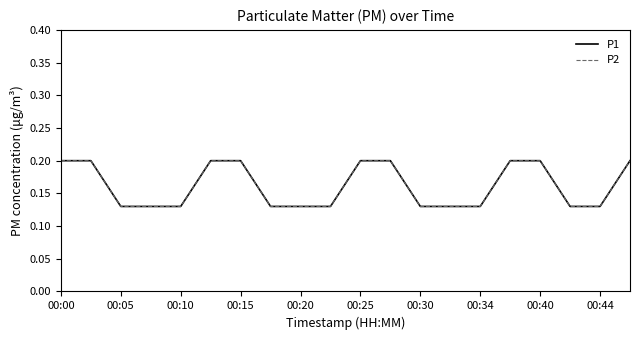

Is this an area chart (filled region under the line)?

No